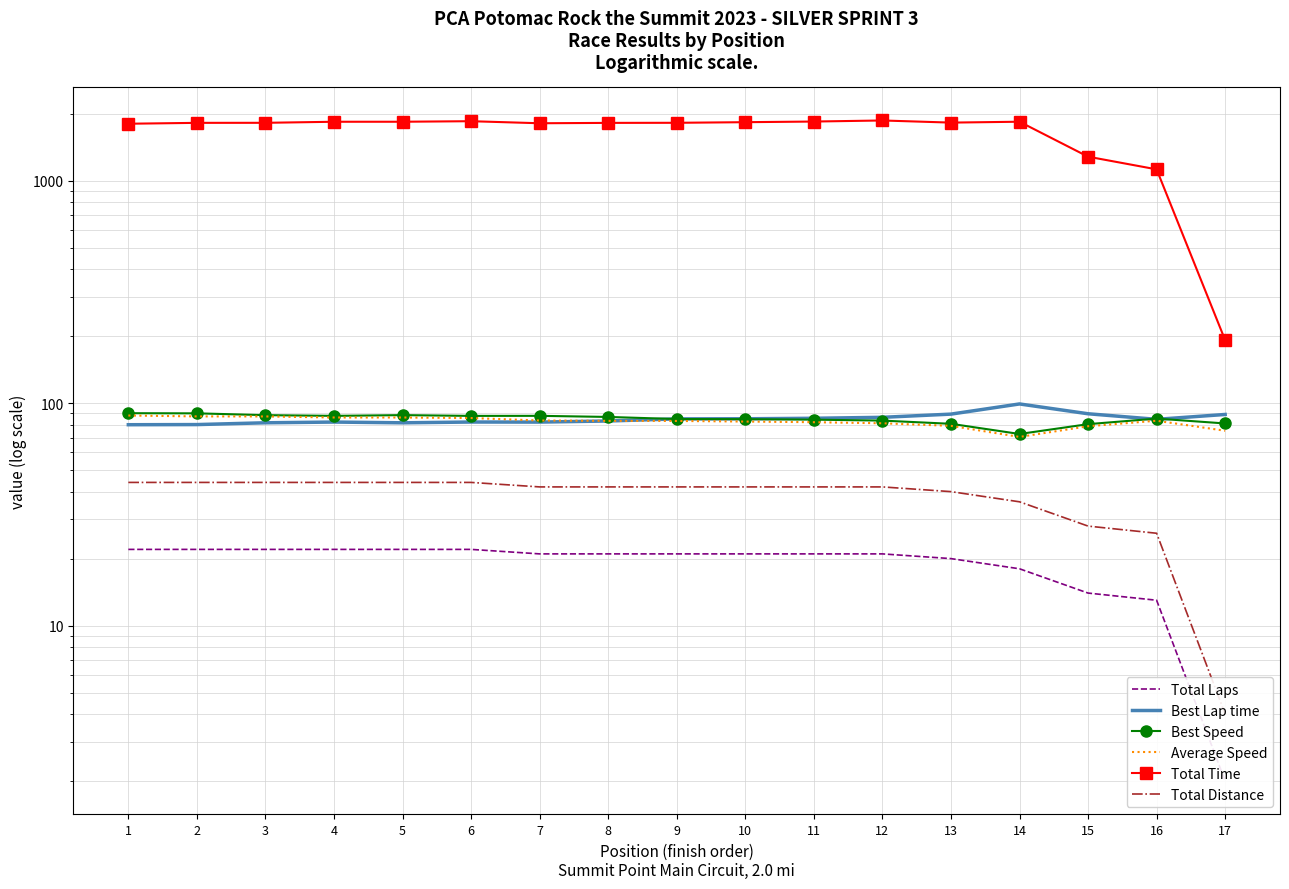

Is the value of Best Speed at 5 greater than the value of Total Laps at 1?

Yes